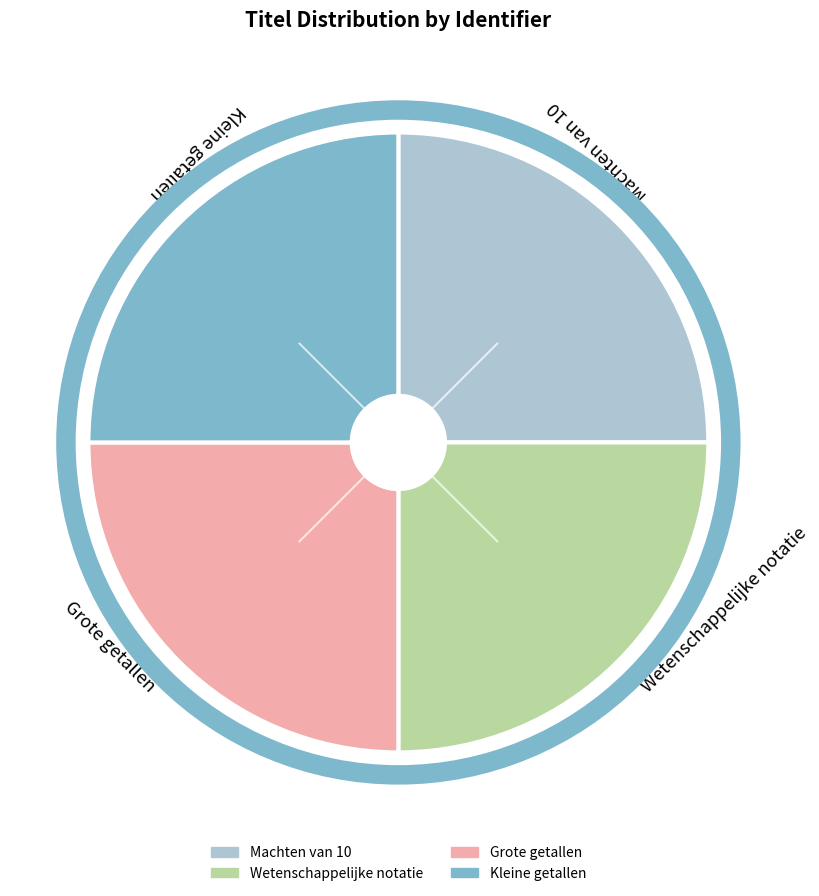

The Grote getallen slice represents 25% of the pie. True or false?

True